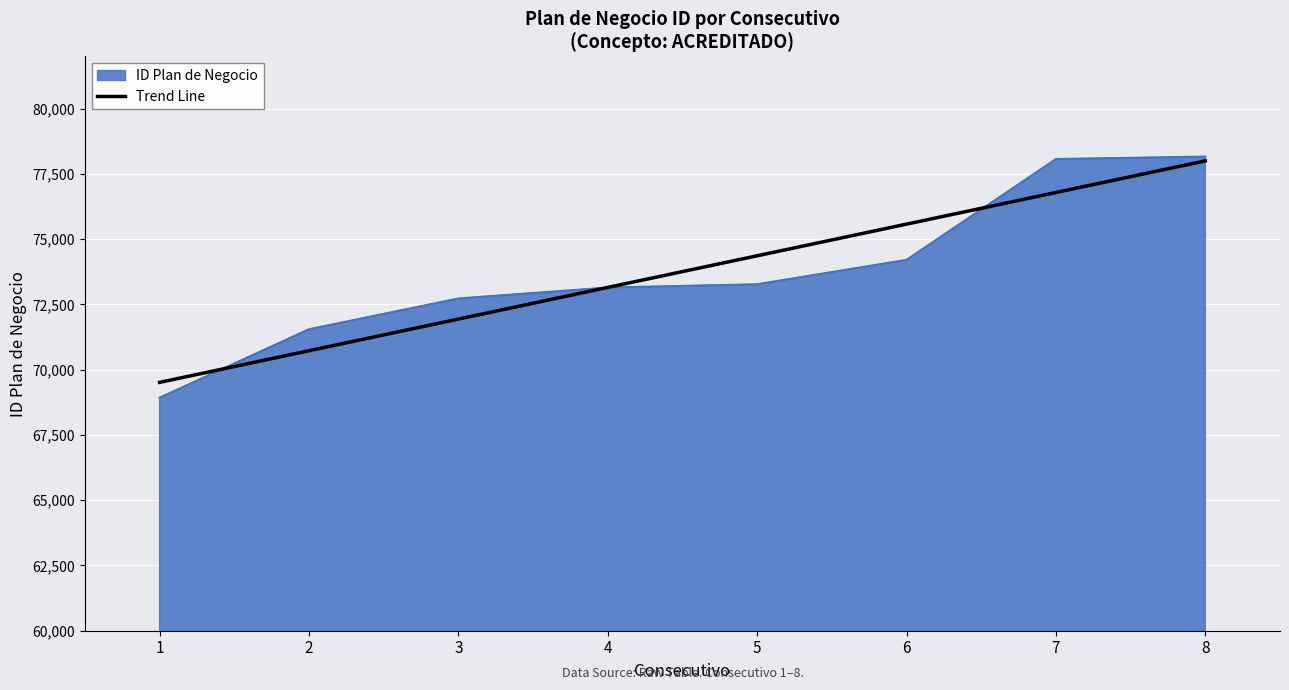

What is the lowest value of the ID Plan de Negocio series?

68926.0